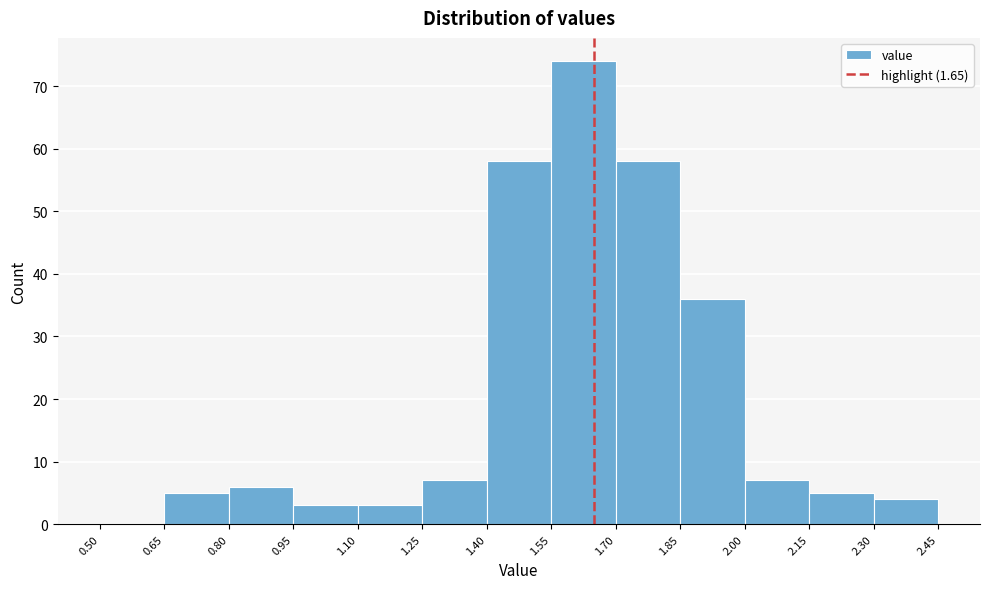

Reading left to right, transcribe this chart: for each bar, give the range it covers on the x-axis and its height. The values are not printed on the chart, so give them approximately, as read against the axis.

0.50 to 0.65: 0
0.65 to 0.80: 5
0.80 to 0.95: 6
0.95 to 1.10: 3
1.10 to 1.25: 3
1.25 to 1.40: 7
1.40 to 1.55: 58
1.55 to 1.70: 74
1.70 to 1.85: 58
1.85 to 2.00: 36
2.00 to 2.15: 7
2.15 to 2.30: 5
2.30 to 2.45: 4